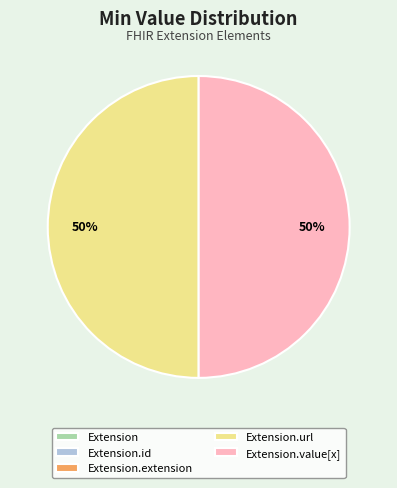

To the nearest percent, what is the average slice percentage?

20%